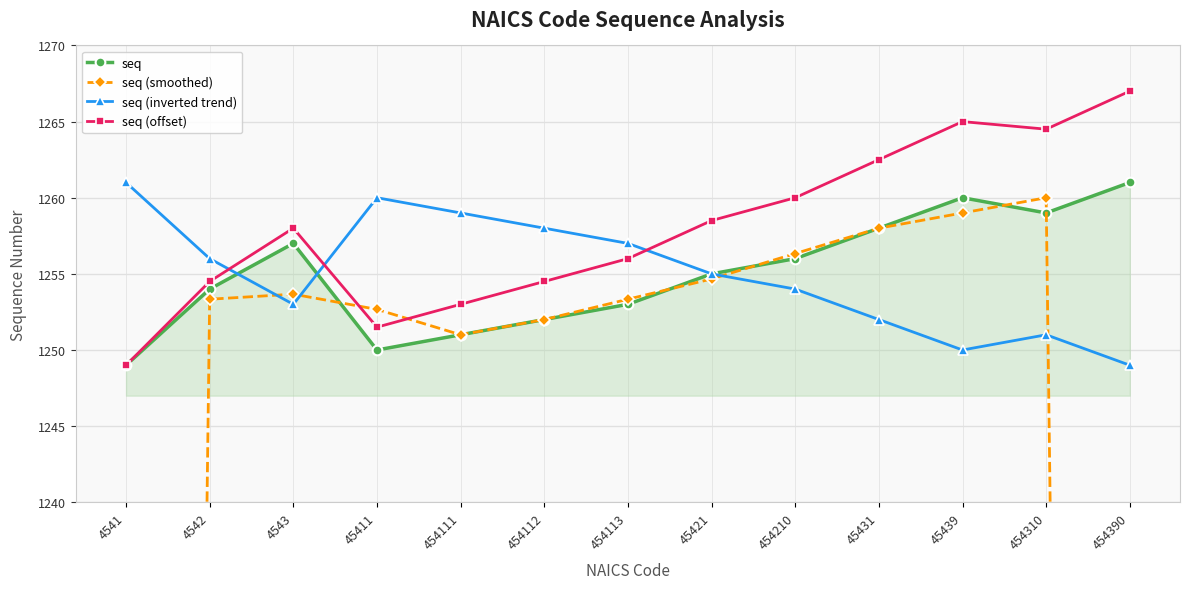

What are all the series names shown in the legend?

seq, seq (smoothed), seq (inverted trend), seq (offset)